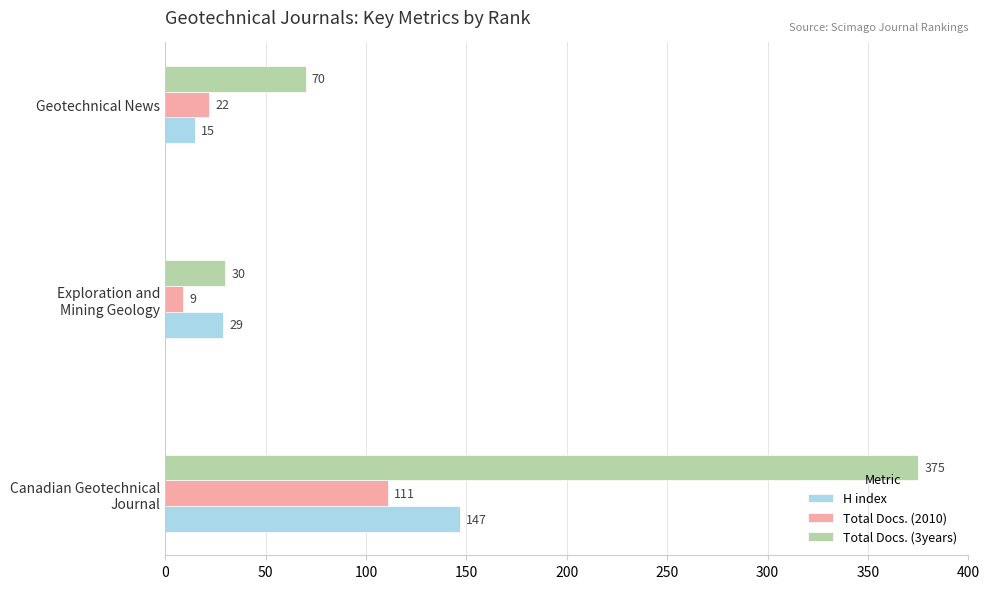

The Total Docs. (2010) series shows 8 at Geotechnical News. True or false?

False